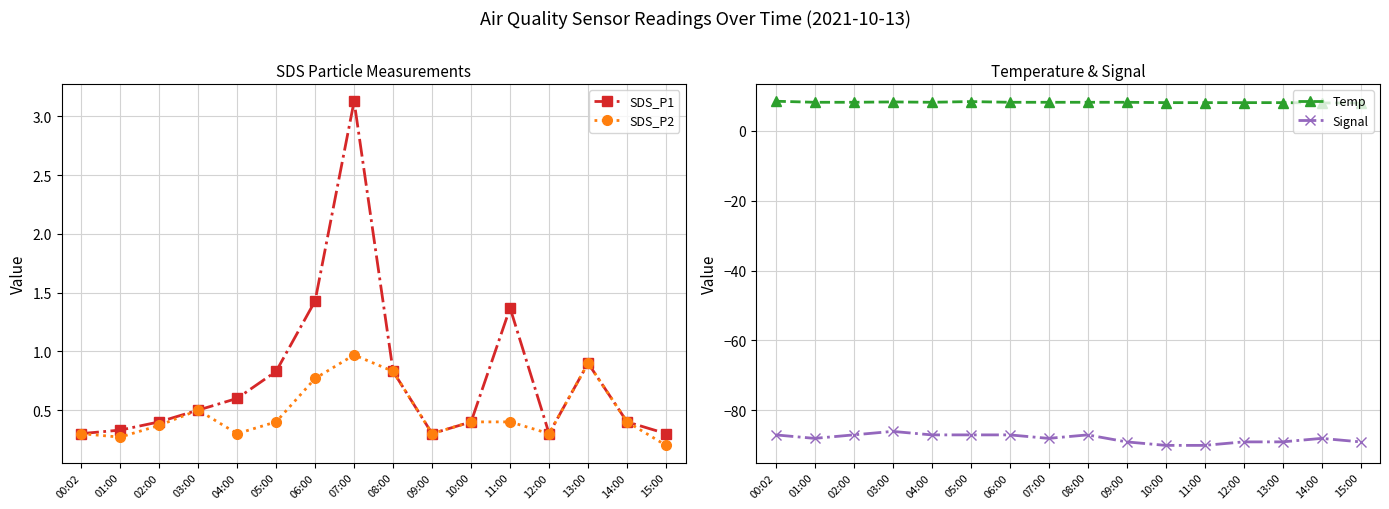

True or false: SDS_P1 and SDS_P2 intersect in this chart.

False